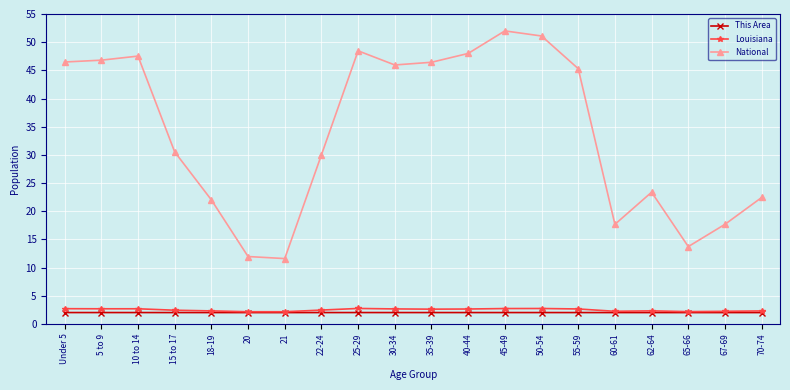

What is the total value across all series at 5 to 9?

51.5